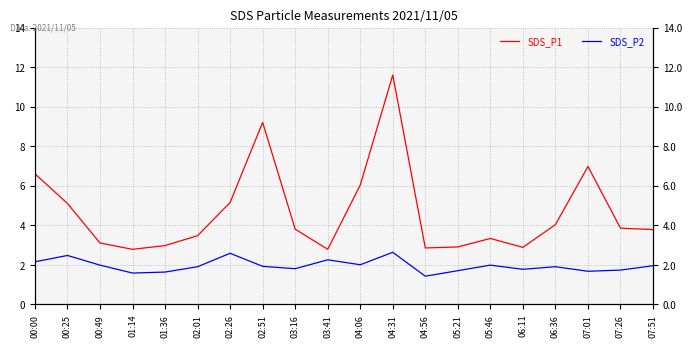

In SDS_P1, how many points are lower than both neighbors (excluding endpoints)?

4